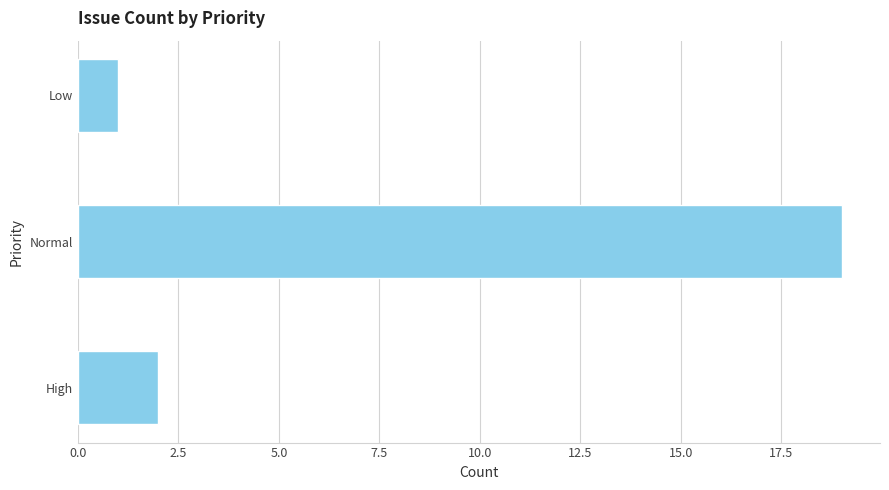

How many data points are less than 2?

1